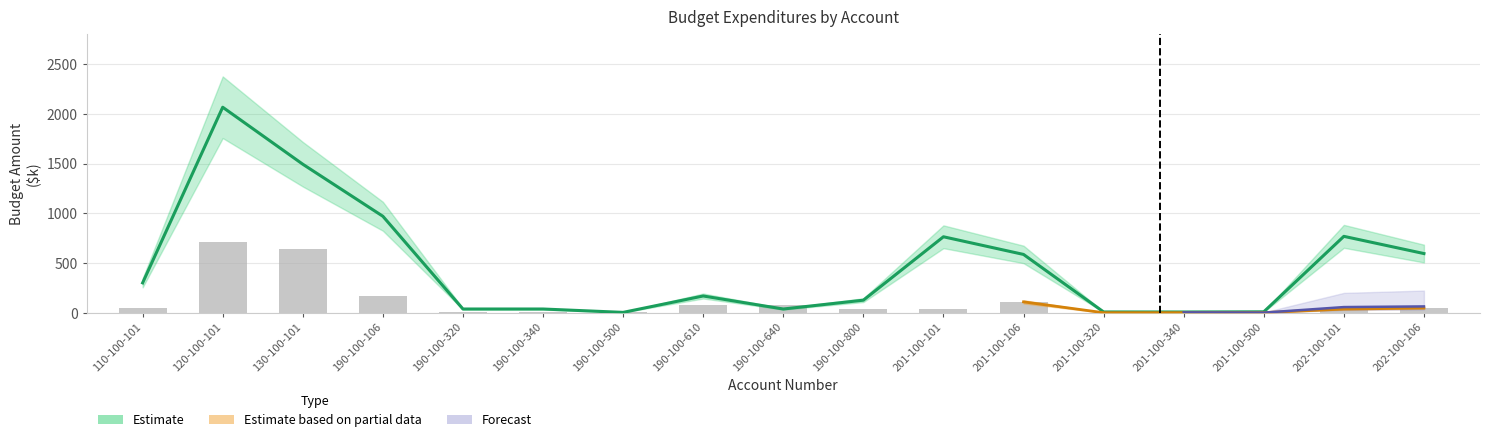

What is the highest value of the Expenditures series?

707.1